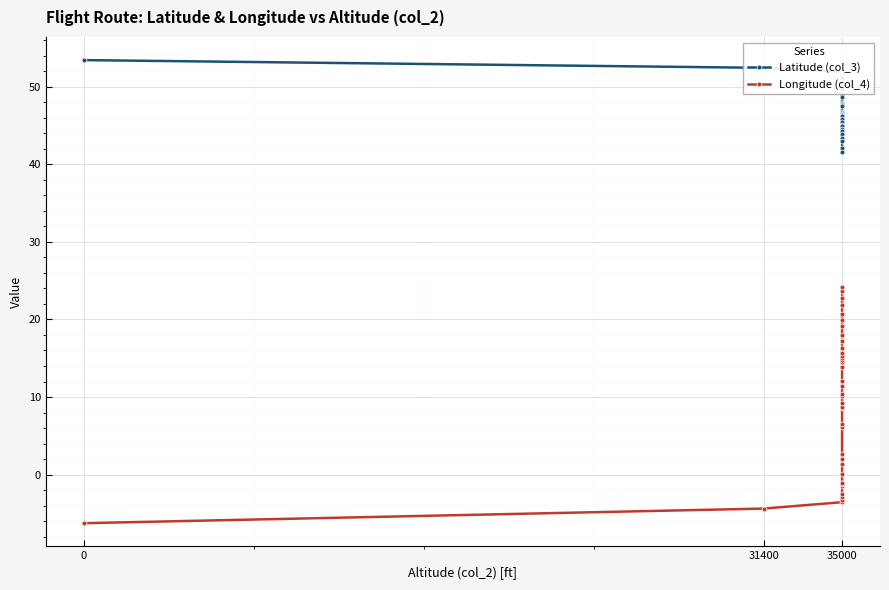

True or false: Longitude (col_4) has a value of 3.3 at 35000.

False